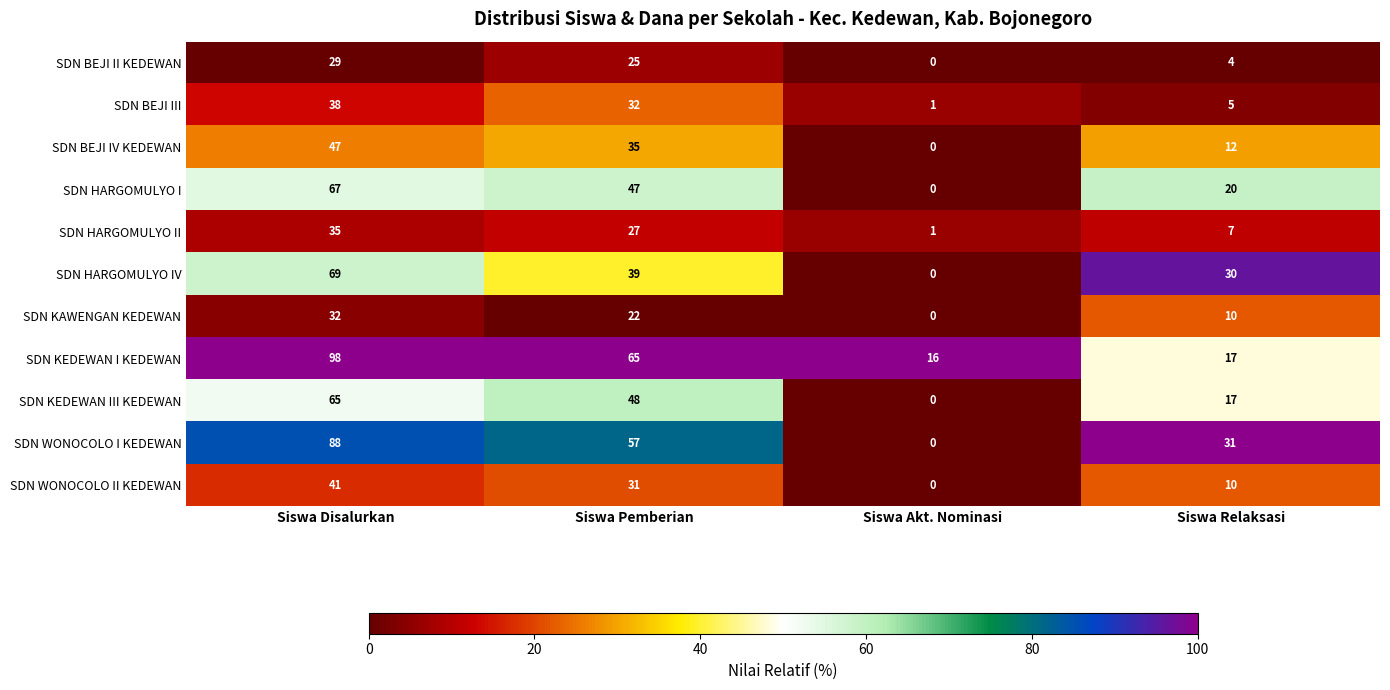

How many SDN KAWENGAN KEDEWAN values are between 10 and 32?

3